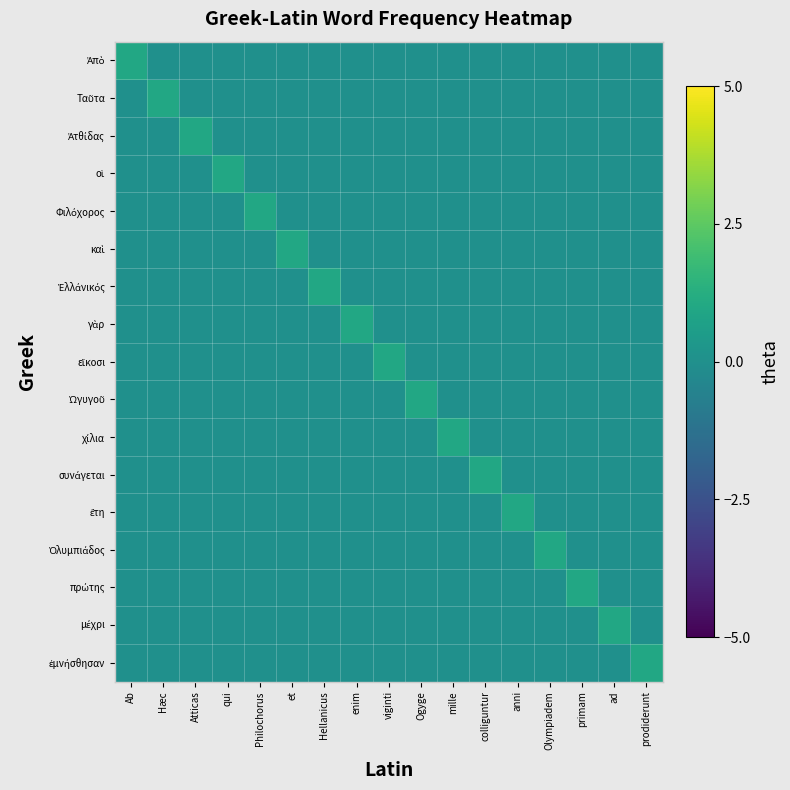

What is the spread (max minus min) of values at et?

1